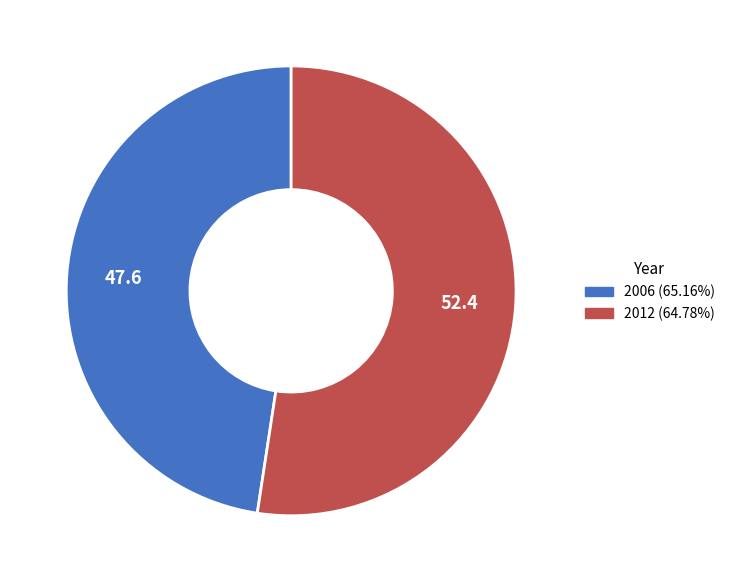

Approximately how many times larger is the value at 2012 (64.78%) compared to 2006 (65.16%)?

1.1